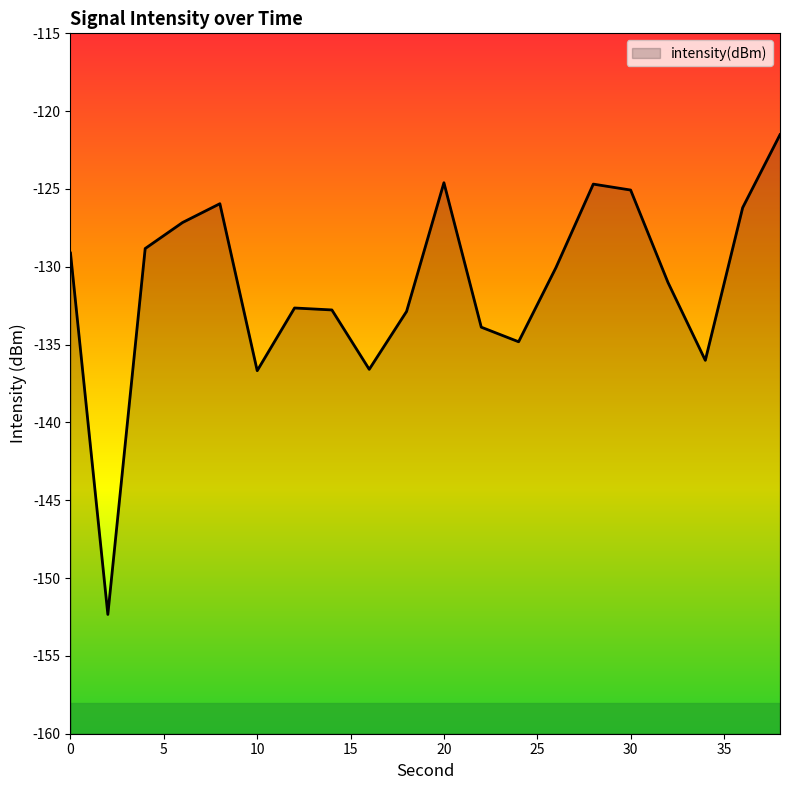

What is the change in value from 4 to 34?

-7.2